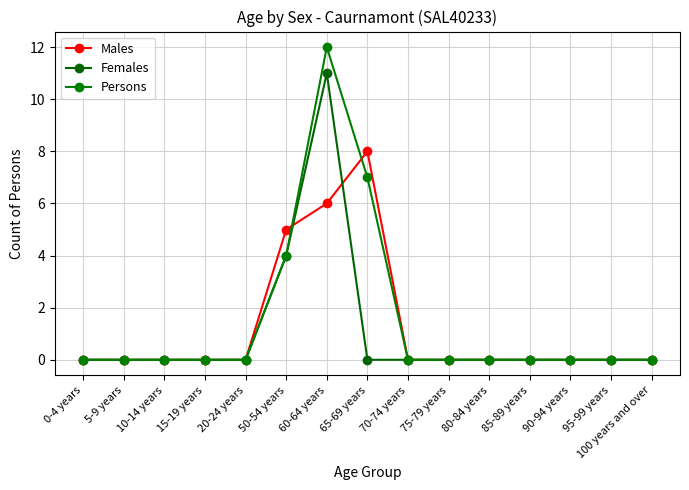

Which series changed the most between 65-69 years and 95-99 years?

Males